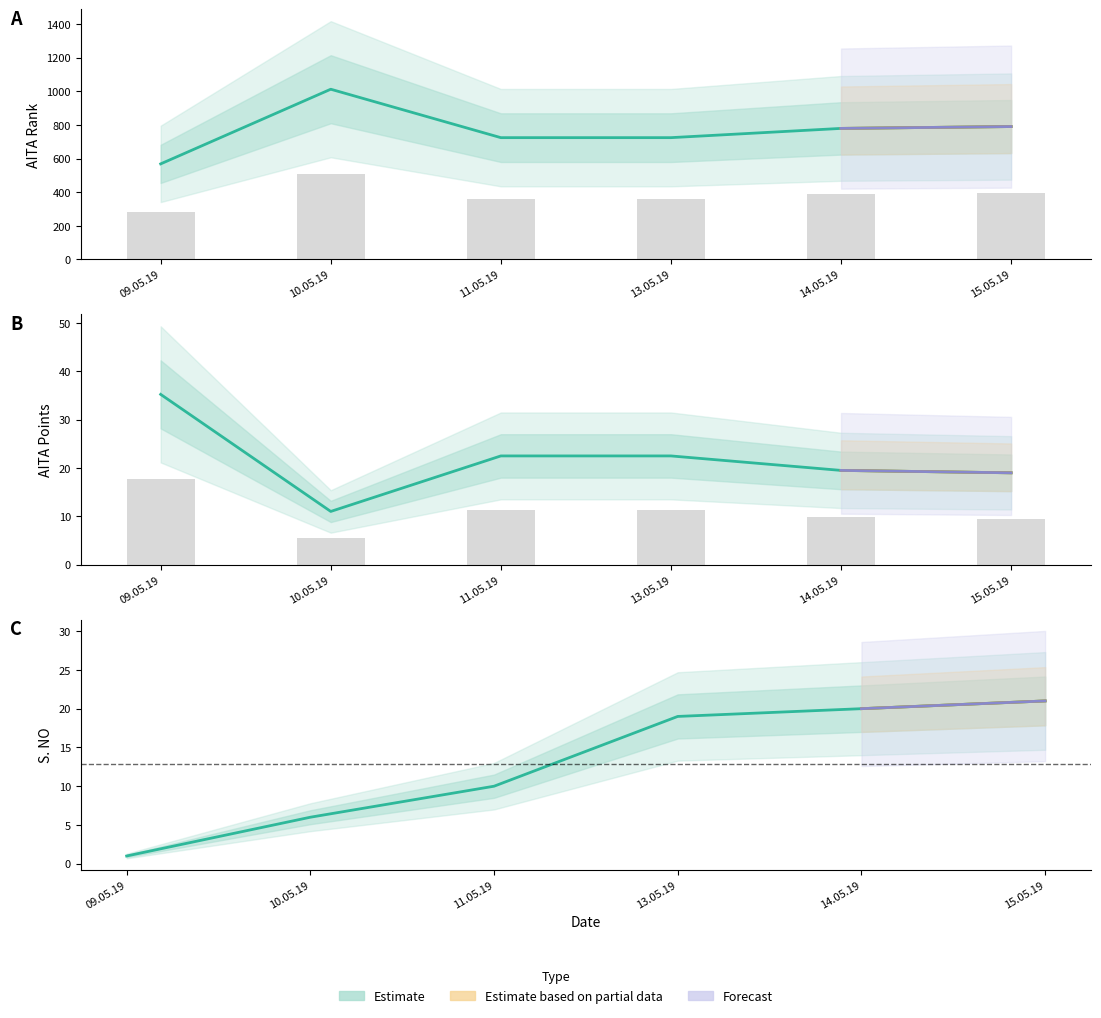

At which category does the chart reach its peak across all series?

10.05.19